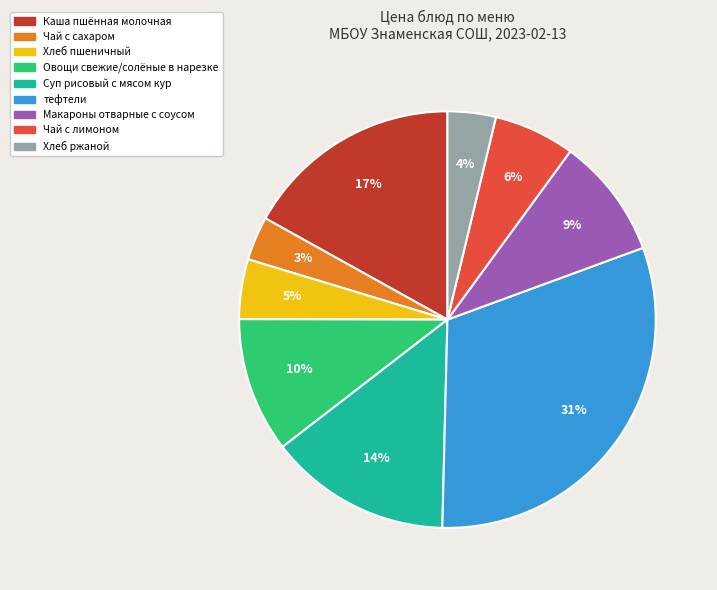

To the nearest percent, what percentage of the pie is Чай с сахаром?

3%